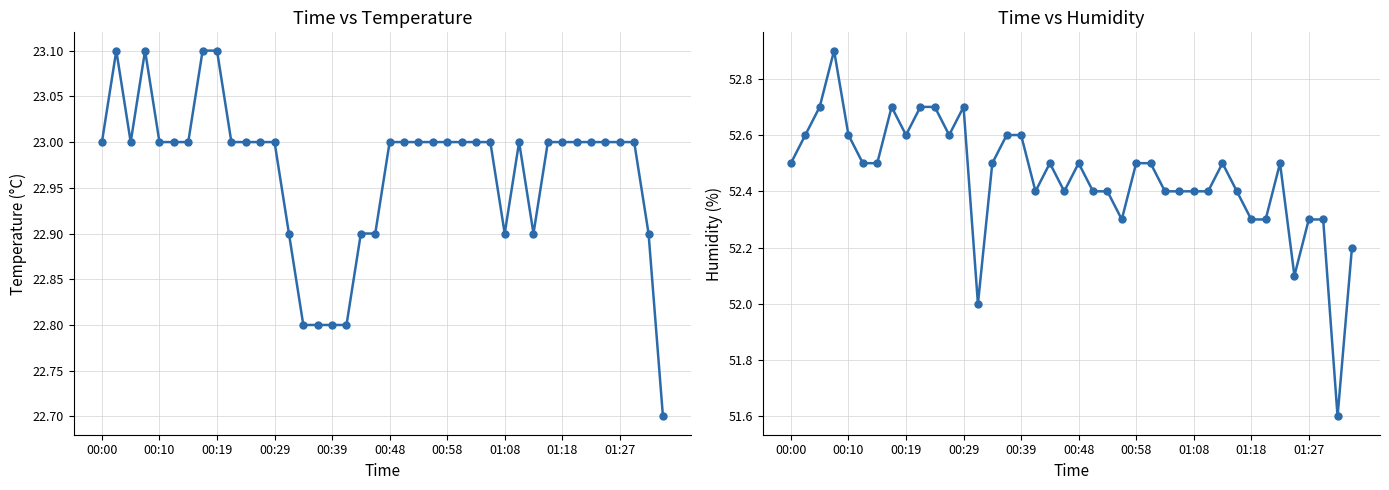

What is the difference between the highest and lowest values at 37?

29.3